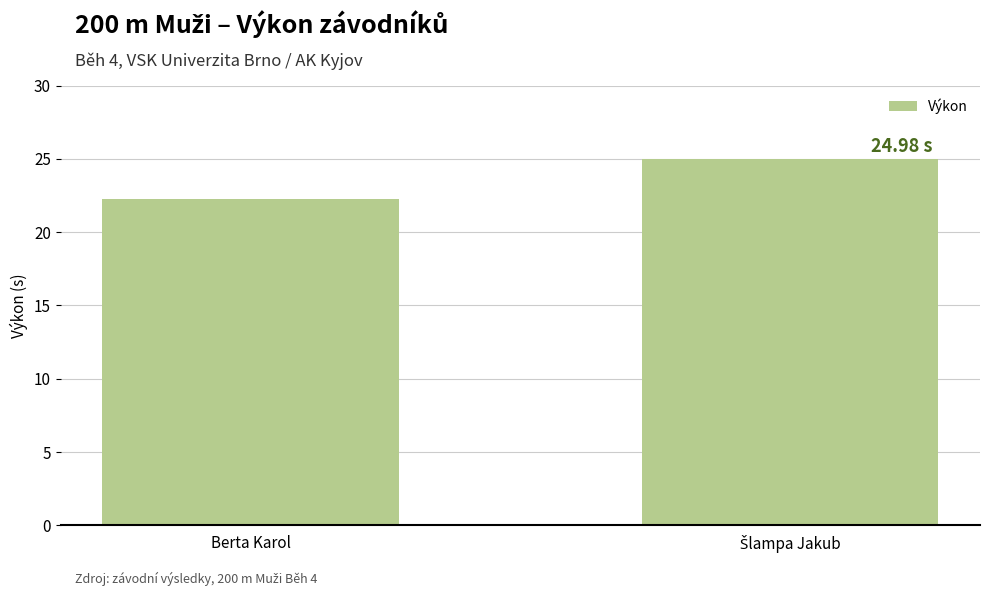

How many categories are shown in the chart?

2